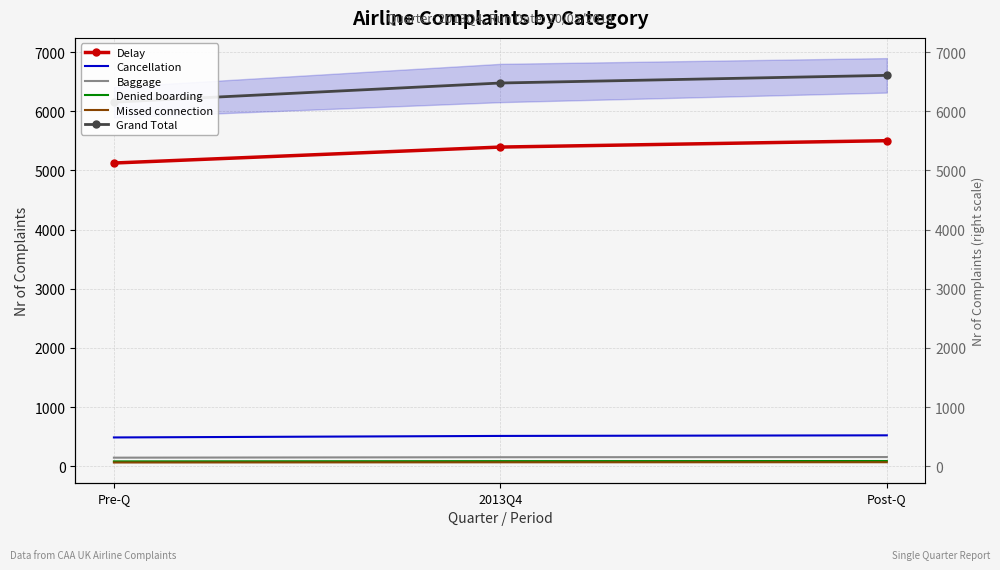

At which category is the sum across all series the highest?

Post-Q